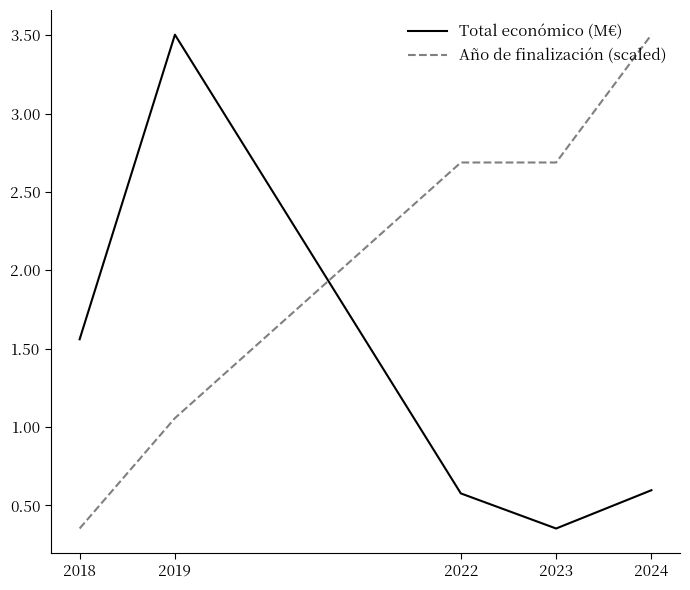

What is the difference between the maximum and minimum values in the Total económico (M€) series?

3.2